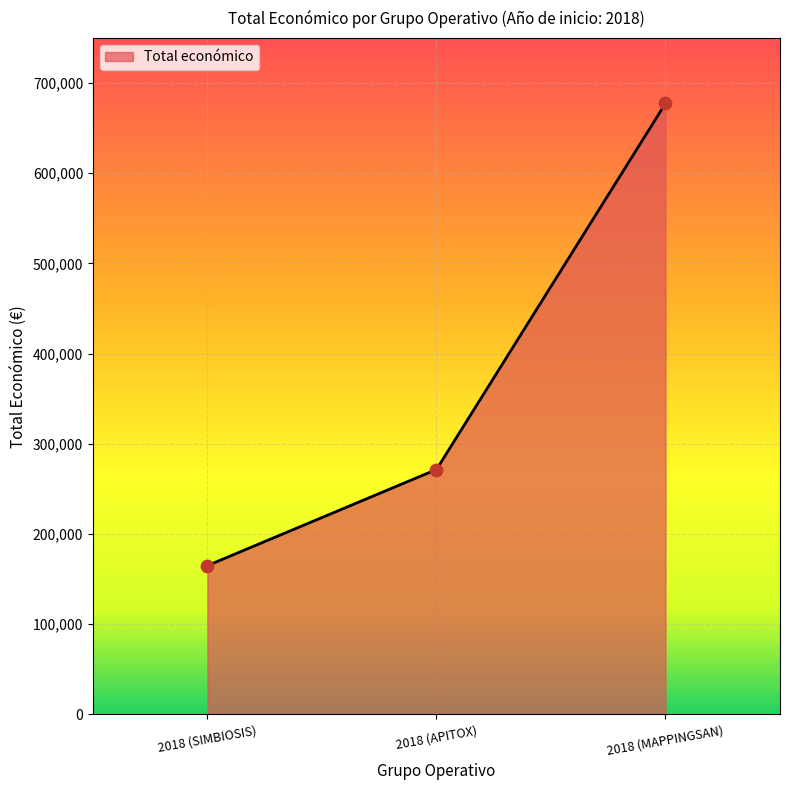

What is the ratio of the value at 2018 (APITOX) to the value at 2018 (SIMBIOSIS)?

1.6